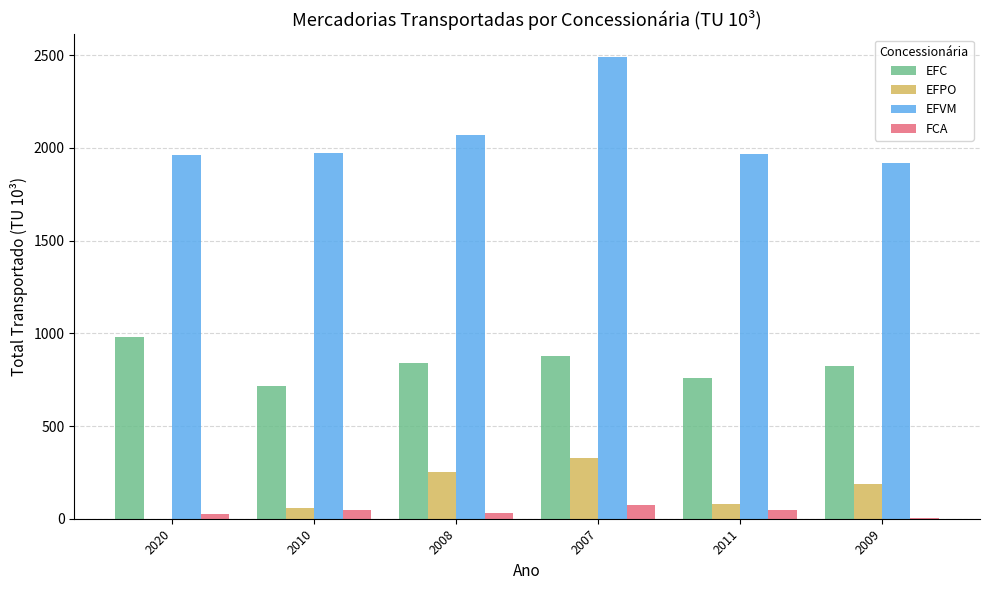

Which series changed the most between 2010 and 2007?

EFVM